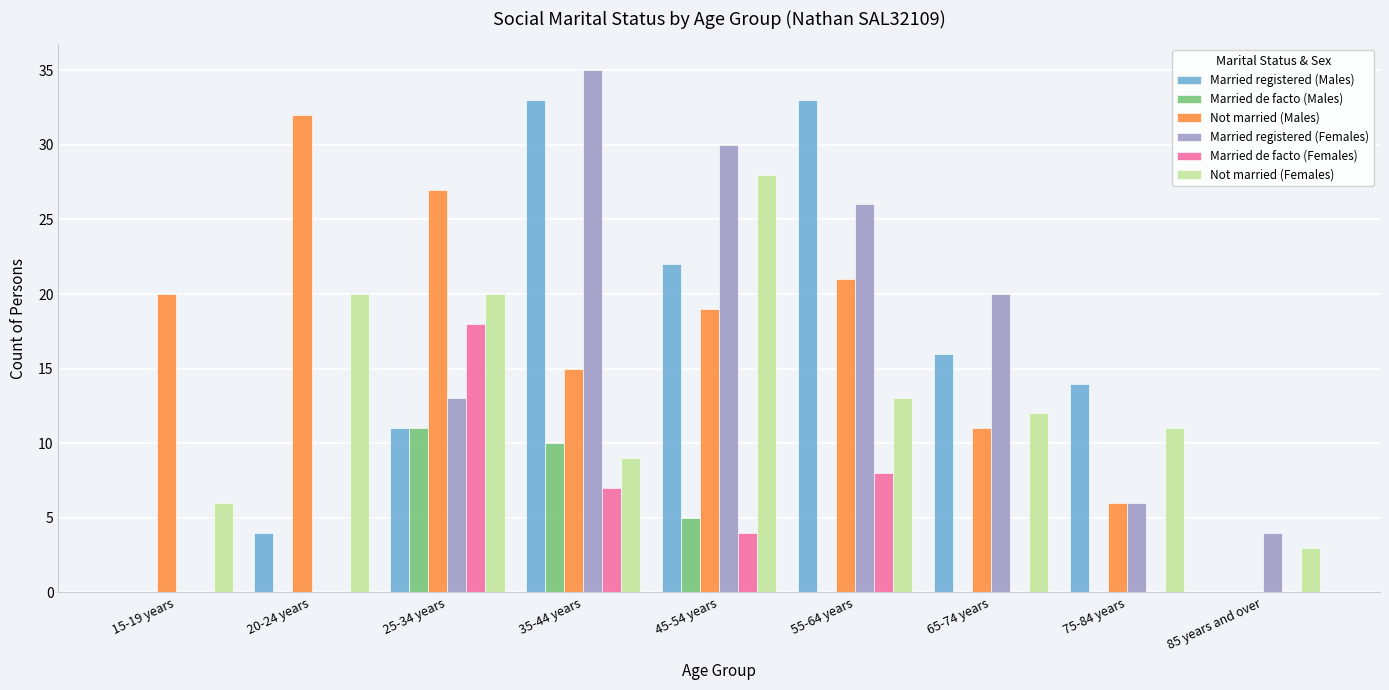

Is the value of Married registered (Males) at 65-74 years greater than the value of Not married (Females) at 65-74 years?

Yes